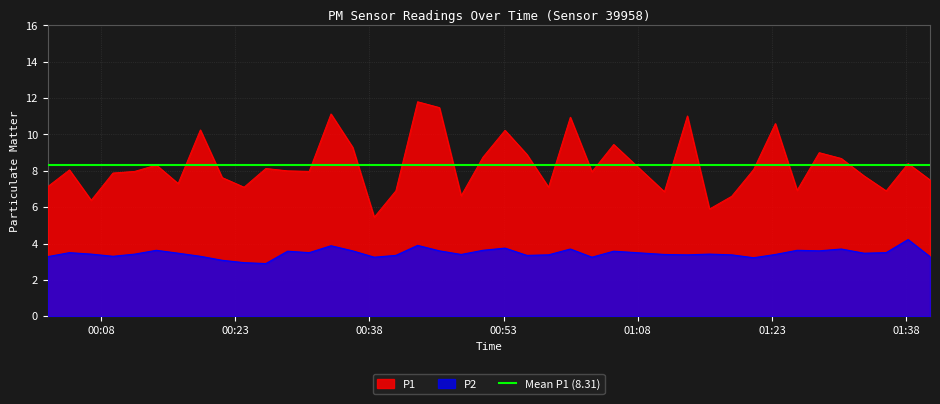

What is the value of the P1 point at the 8th from the left?

10.2